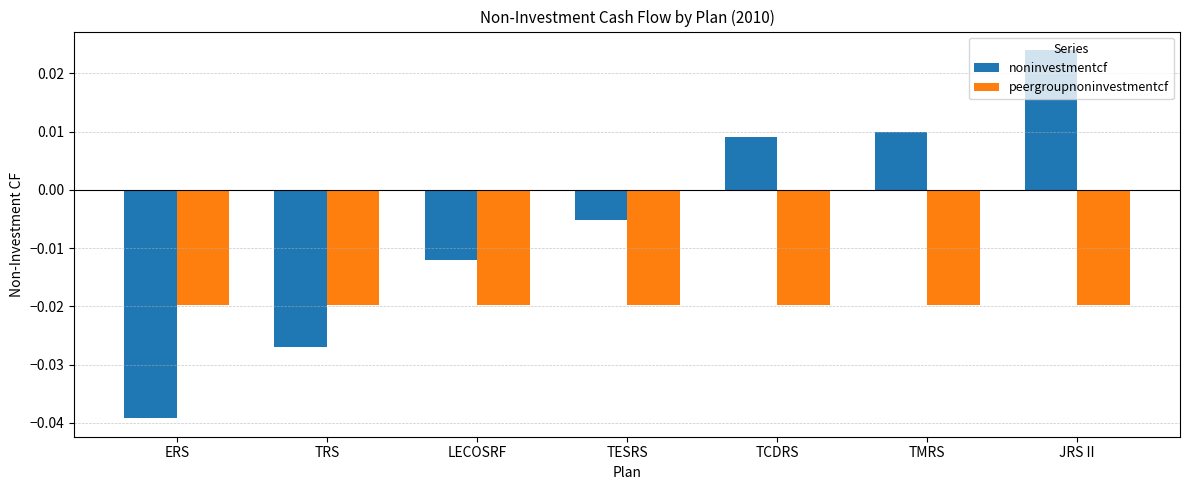

The value of noninvestmentcf at ERS is -0.1. True or false?

False